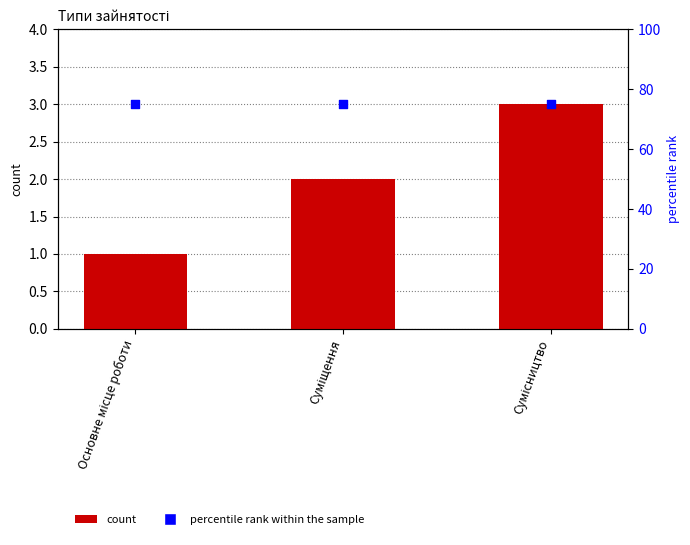

At how many categories does at least one series exceed 52?

3